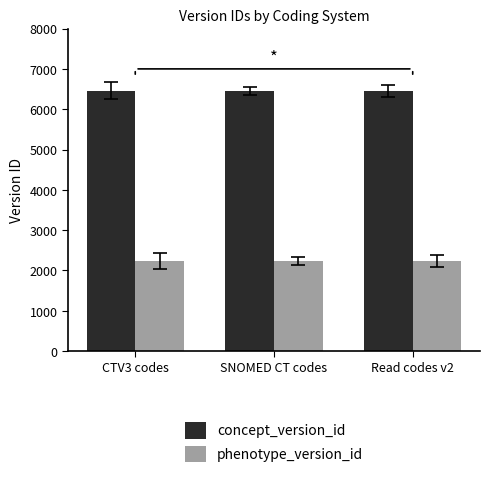

How many values in the concept_version_id series are below 6462?

1